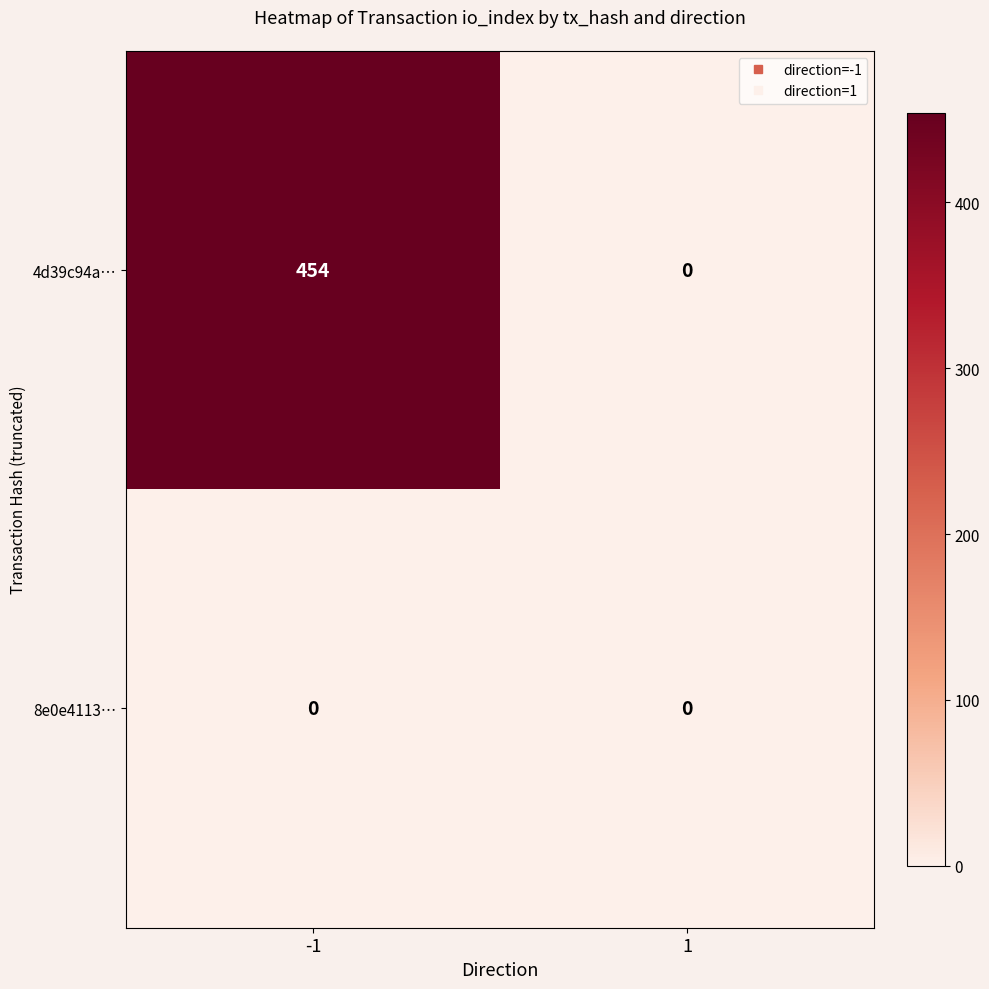

How many categories are shown in the chart?

2